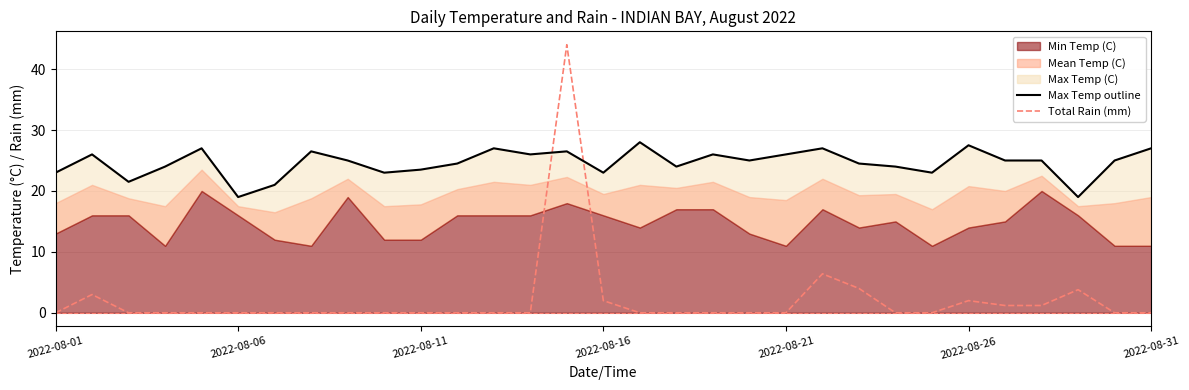

How many values are above zero?

9